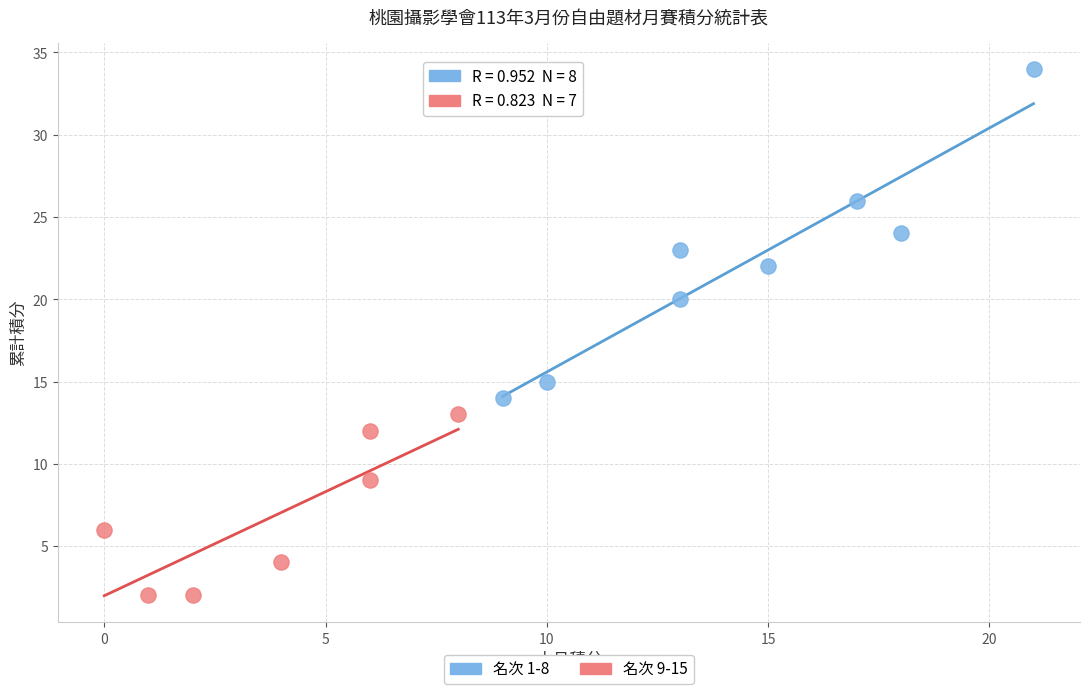

Which series has the widest spread of Y values?

名次 1-8